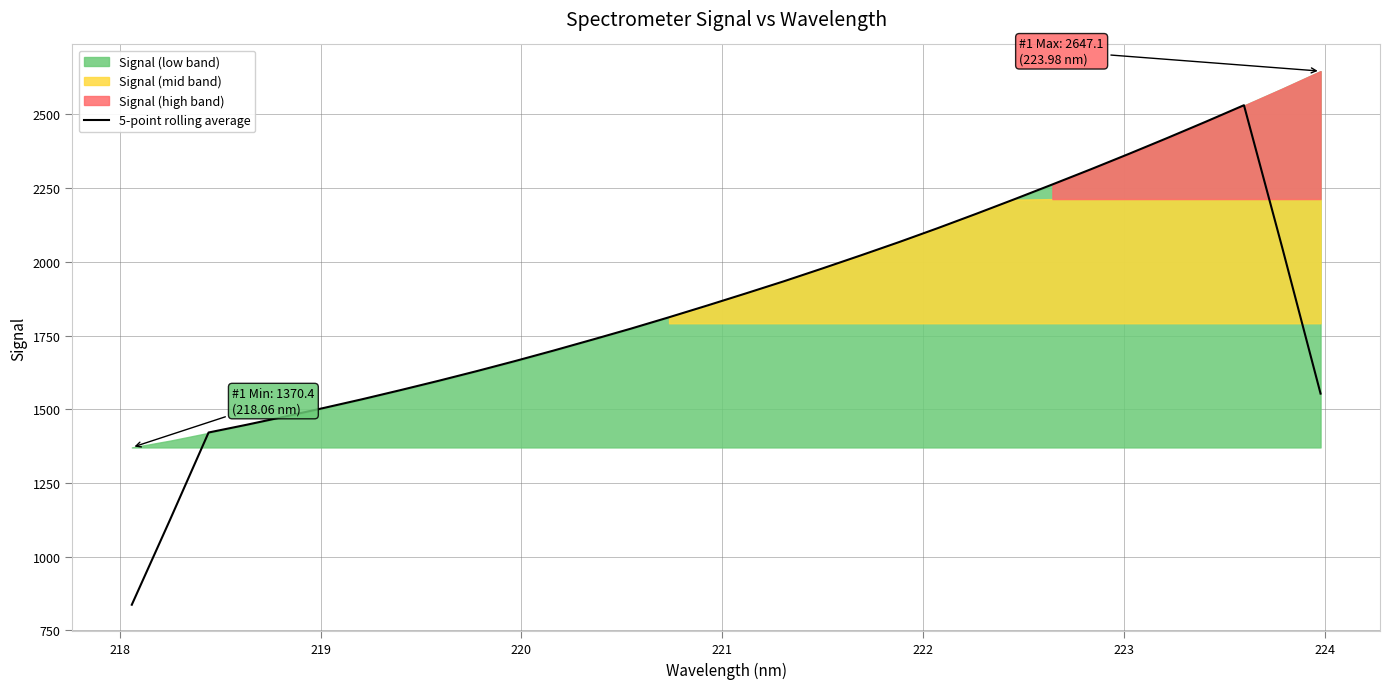

Reading left to right, extract all data points from this chart.

836.8	1126.3	1421.1	1447.6	1475.4	1504.3	1533.9	1564.9	1596.7	1629.8	1664.0	1699.5	1736.0	1773.3	1812.1	1852.0	1892.8	1934.4	1977.7	2021.9	2067.1	2114.0	2162.4	2212.0	2262.6	2313.9	2366.5	2420.3	2475.2	2531.4	2047.9	1553.0